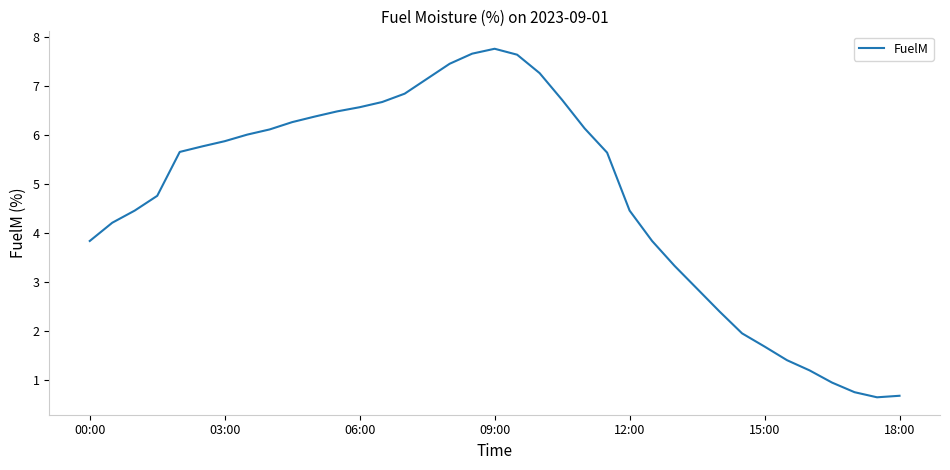

How many values exceed 5?

20